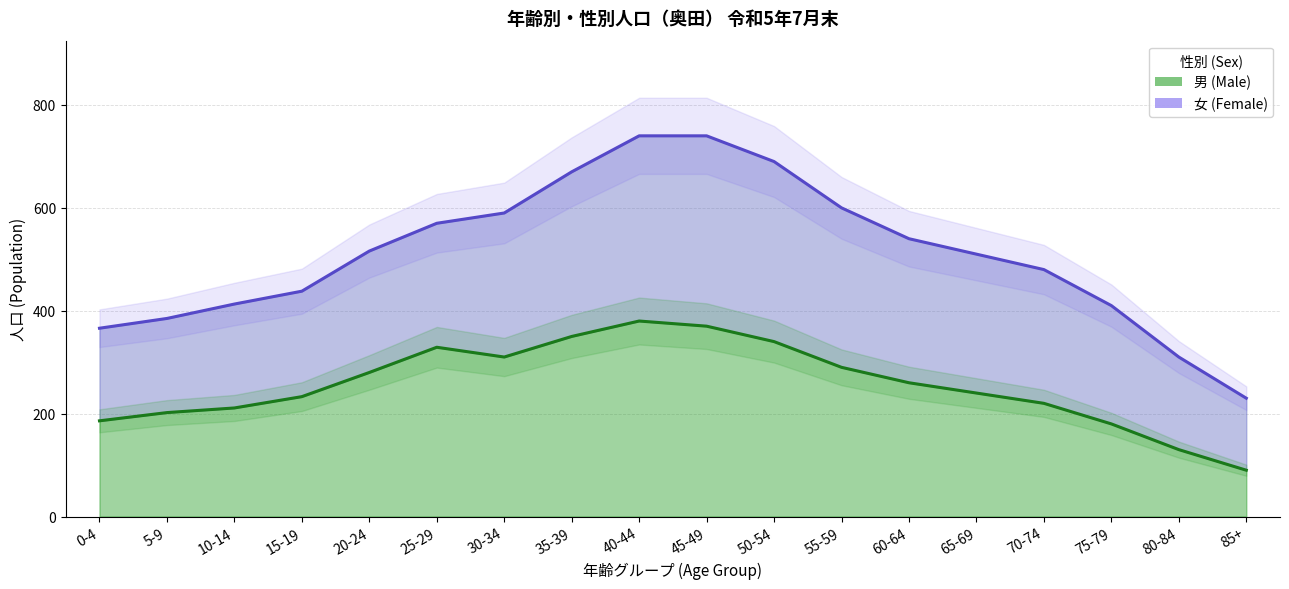

Reading left to right, transcribe all the data shown in this chart.

0-4=186	5-9=202	10-14=211	15-19=233	20-24=280	25-29=329	30-34=310	35-39=350	40-44=380	45-49=370	50-54=340	55-59=290	60-64=260	65-69=240	70-74=220	75-79=180	80-84=130	85+=90